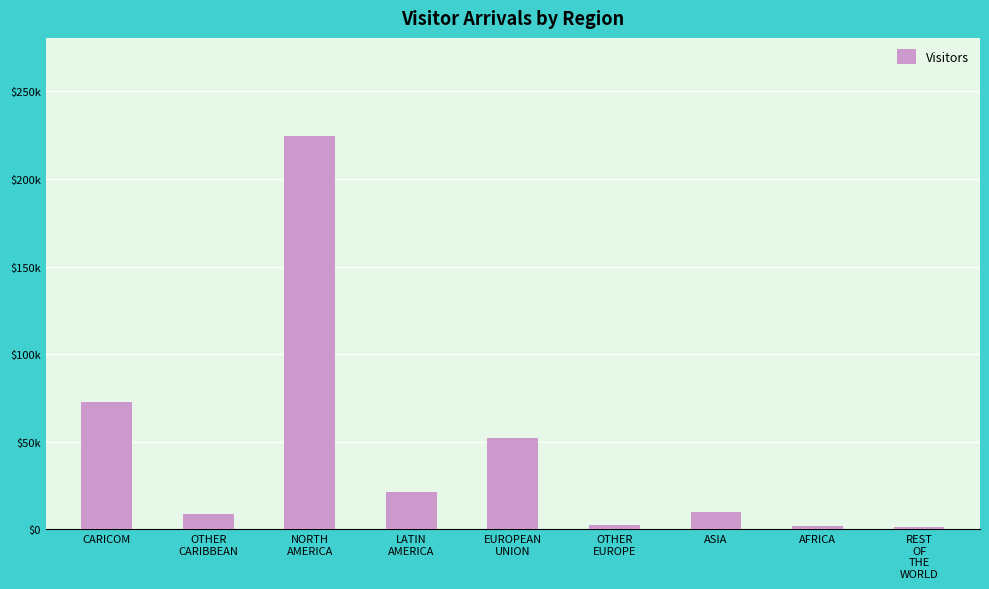

Which label corresponds to the smallest value in the chart?

REST
OF
THE
WORLD